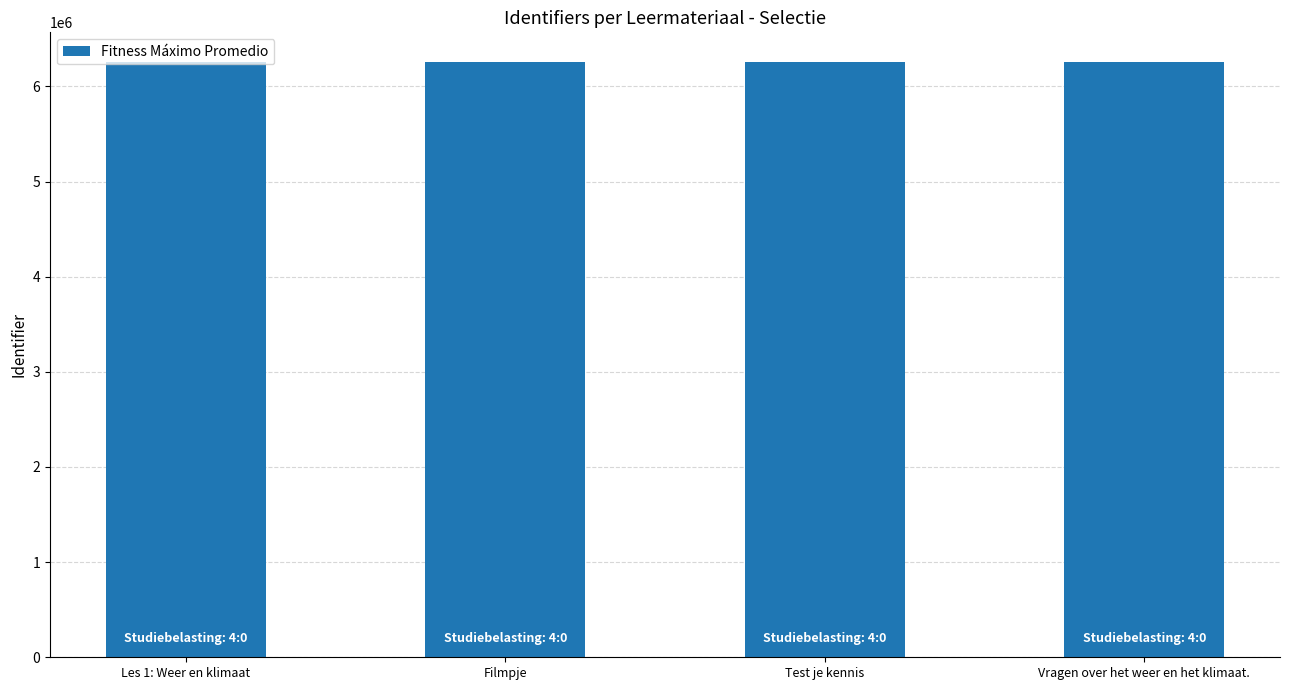

The value at Vragen over het weer en het klimaat. is 6255902. True or false?

True